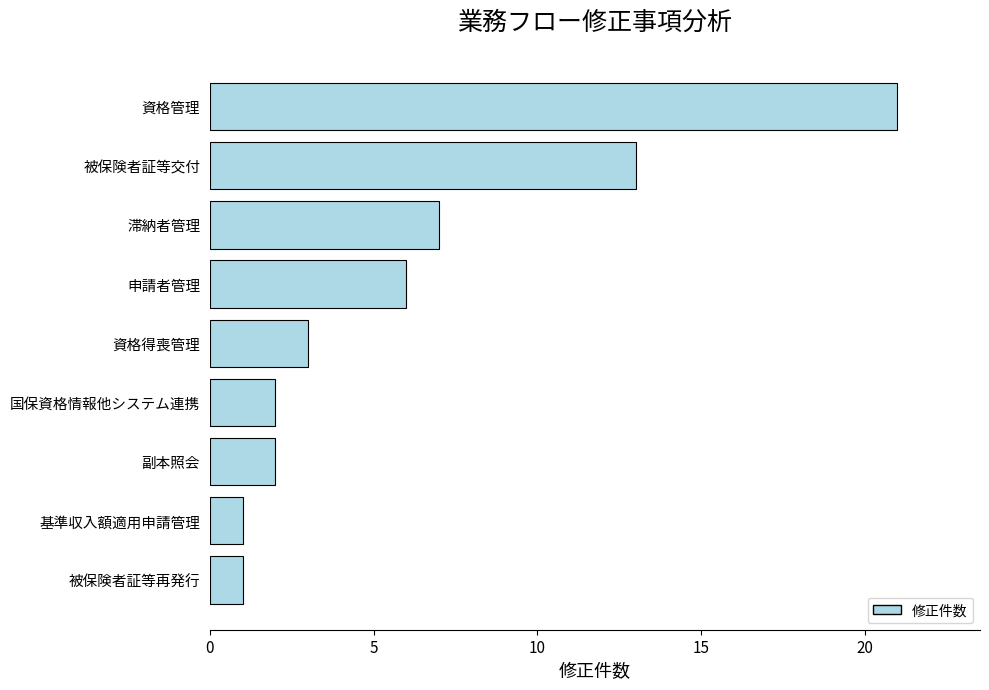

At which label is the value closest to 11?

被保険者証等交付